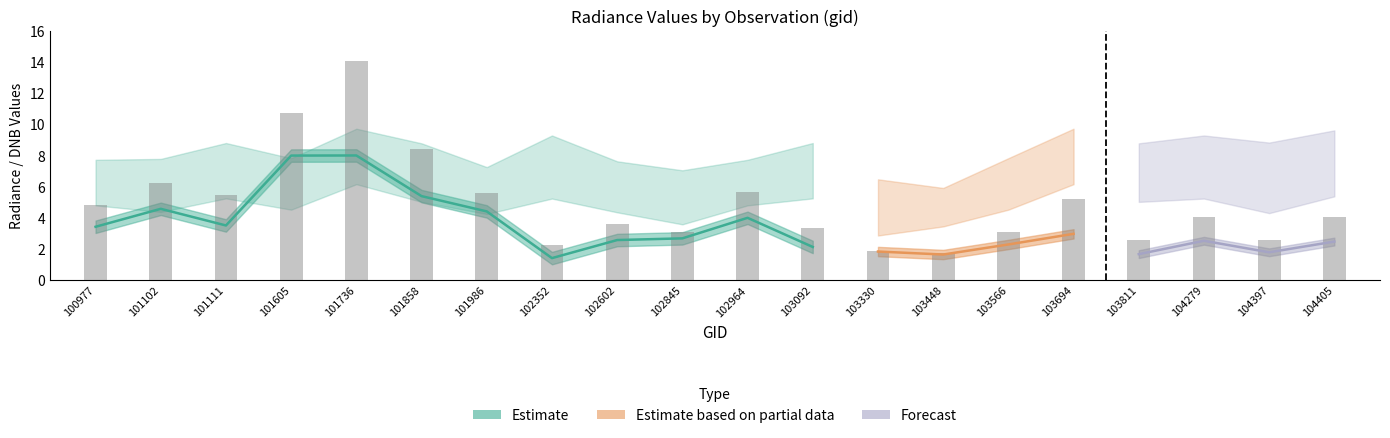

The value of dnbrad at 103330 is 1.9. True or false?

True